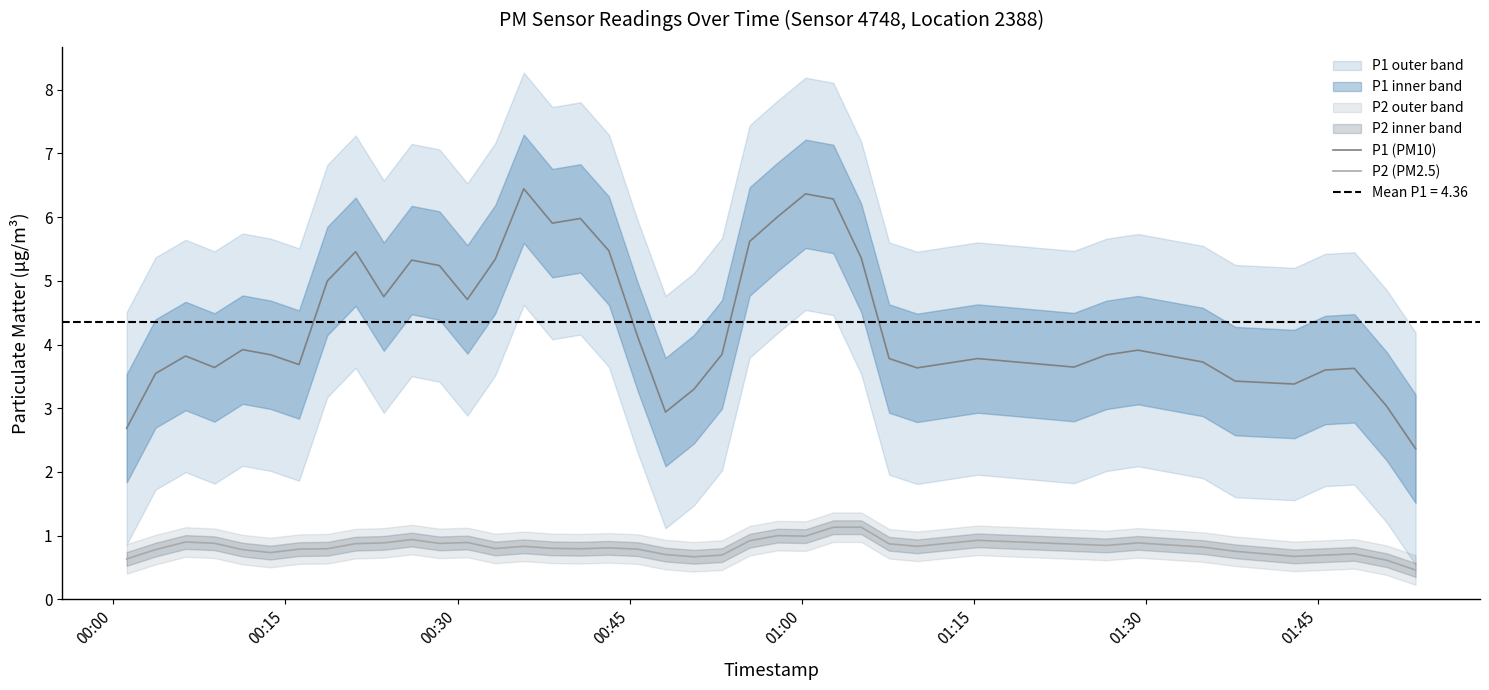

What is the lowest value of the P2 (PM2.5) series?

0.5